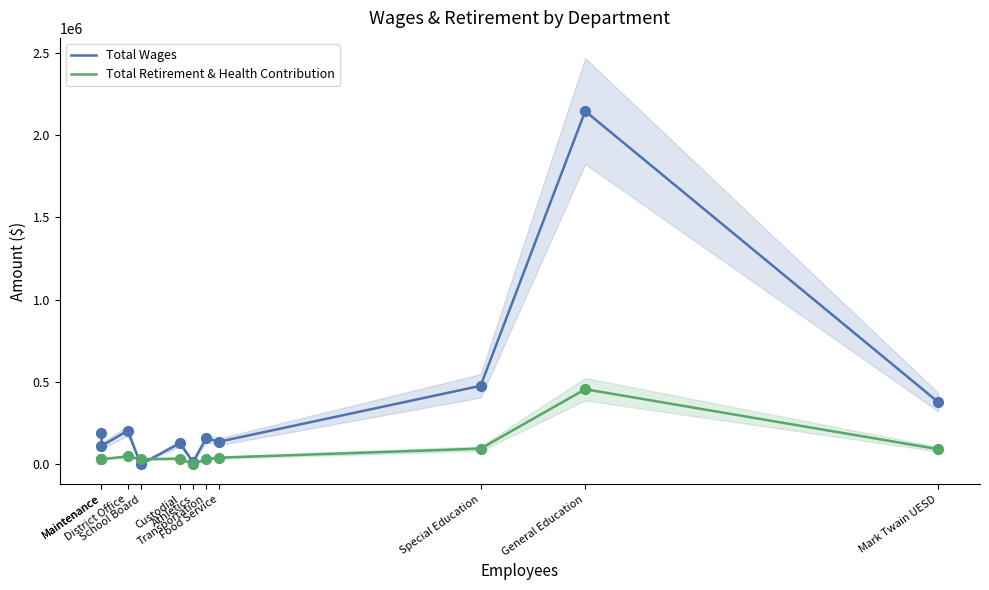

Which series reaches the maximum Y coordinate?

Total Wages